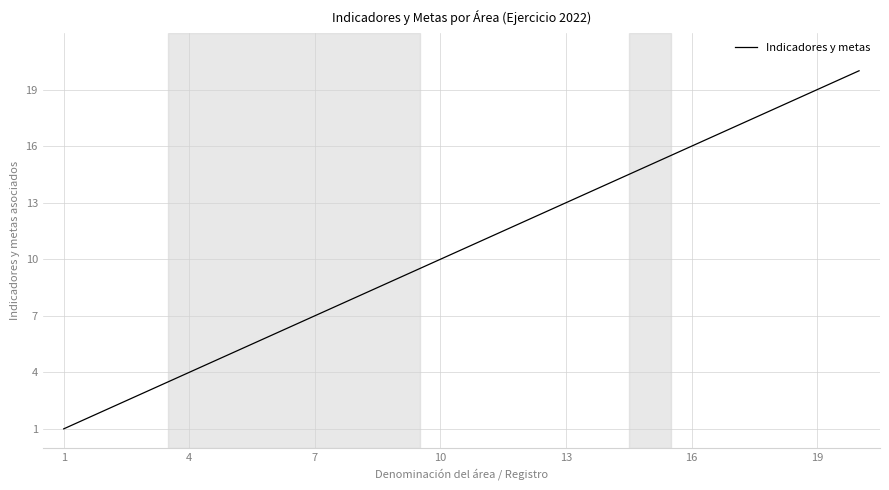

What is the difference between the maximum and minimum values?

19